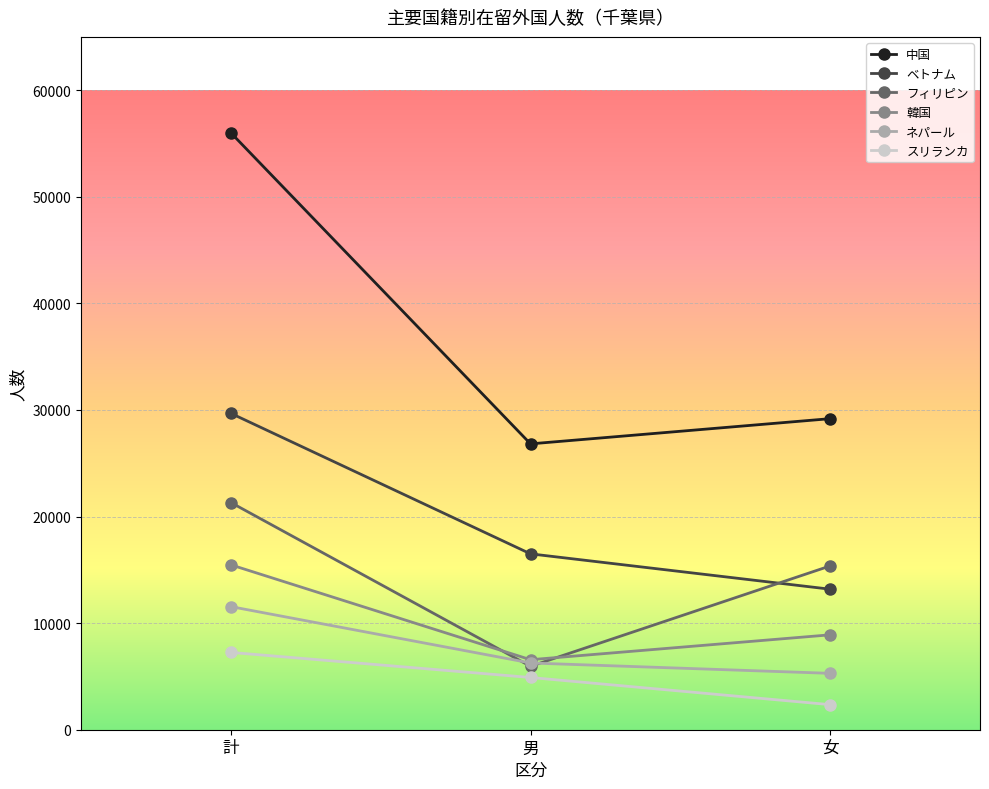

Rank the series by their maximum value, from highest to lowest.

中国, ベトナム, フィリピン, 韓国, ネパール, スリランカ